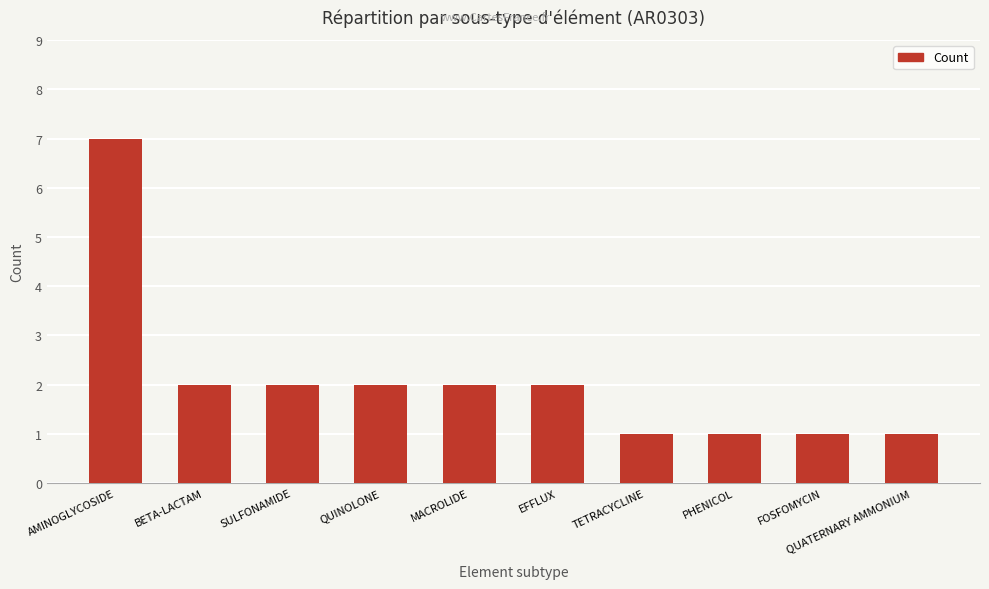

Reading left to right, list all the values displayed in this chart.

7	2	2	2	2	2	1	1	1	1